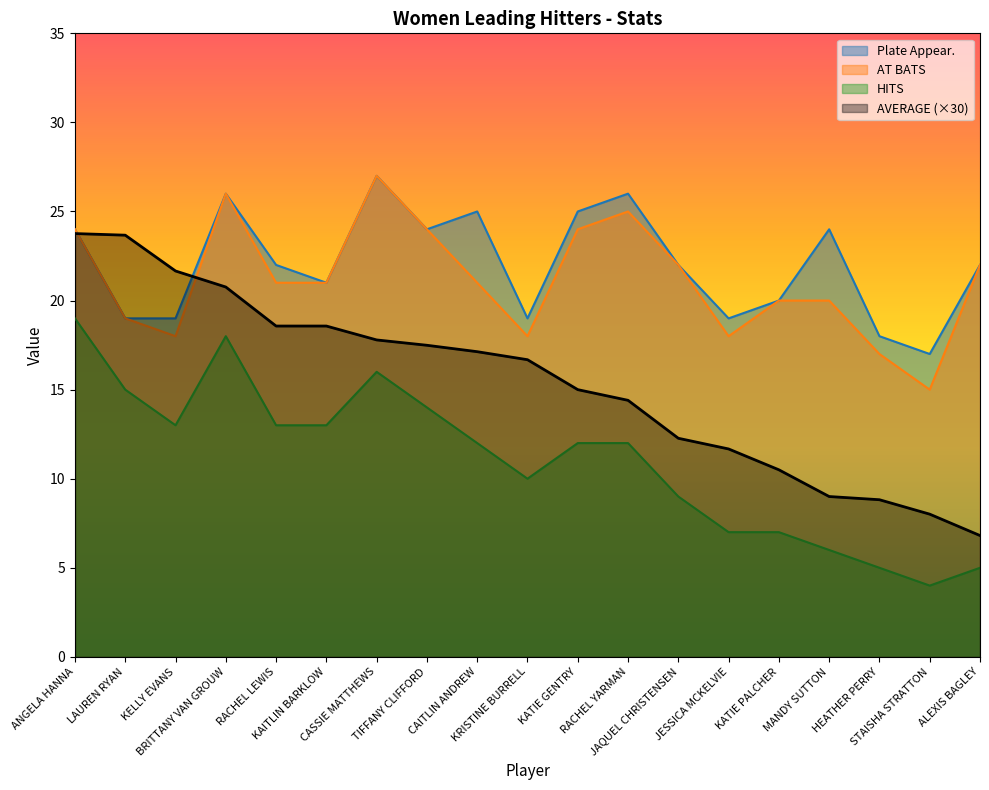

How many lines are shown in the chart?

4